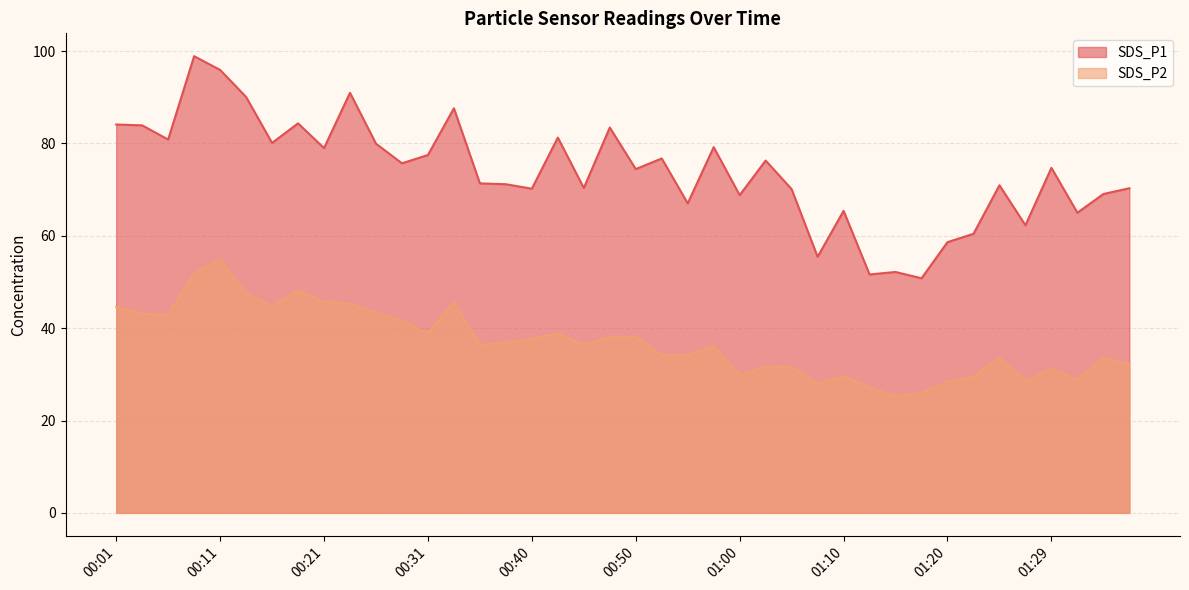

Reading left to right, extract all data points from this chart.

SDS_P1: 84.1	83.9	80.8	98.9	95.9	90.1	80.1	84.3	79.0	91.0	80.0	75.7	77.5	87.6	71.3	71.2	70.2	81.3	70.3	83.5	74.5	76.8	67.0	79.2	68.8	76.3	70.1	55.5	65.4	51.6	52.2	50.8	58.6	60.4	71.0	62.3	74.7	65.0	69.0	70.3
SDS_P2: 44.6	43.1	42.9	51.9	54.9	47.5	44.8	48.1	45.8	45.2	43.4	41.7	38.9	45.6	36.4	36.9	37.7	38.8	36.4	38.1	38.2	34.1	34.1	36.1	29.8	31.6	31.7	28.0	29.6	27.2	25.2	26.0	28.4	29.5	33.6	28.6	31.2	28.9	33.5	32.2